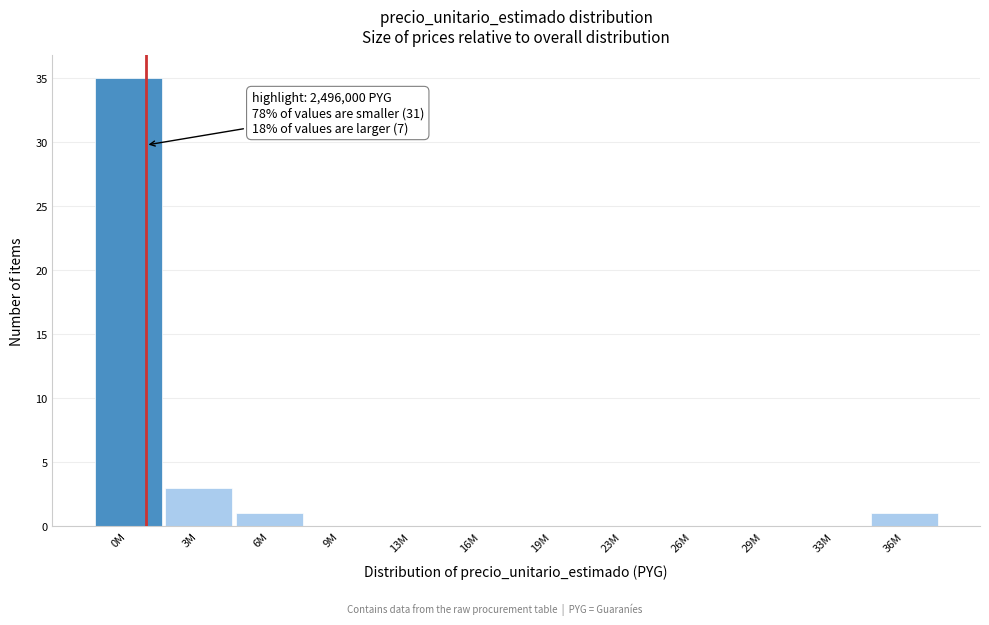

Reading left to right, transcribe all the data shown in this chart.

0M=35	3M=3	6M=1	9M=0	13M=0	16M=0	19M=0	23M=0	26M=0	29M=0	33M=0	36M=1